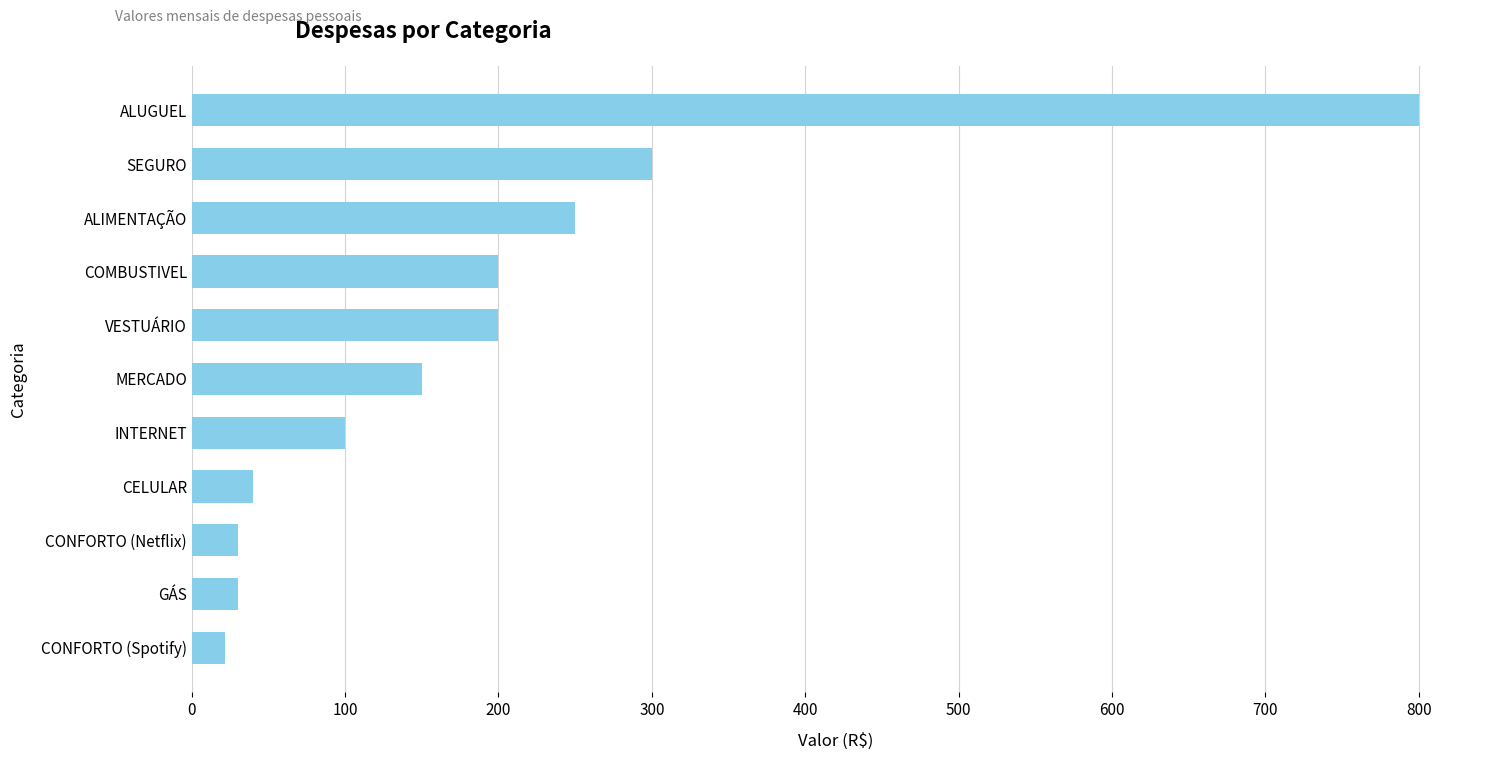

Which category has the lowest value across all series?

CONFORTO (Spotify)